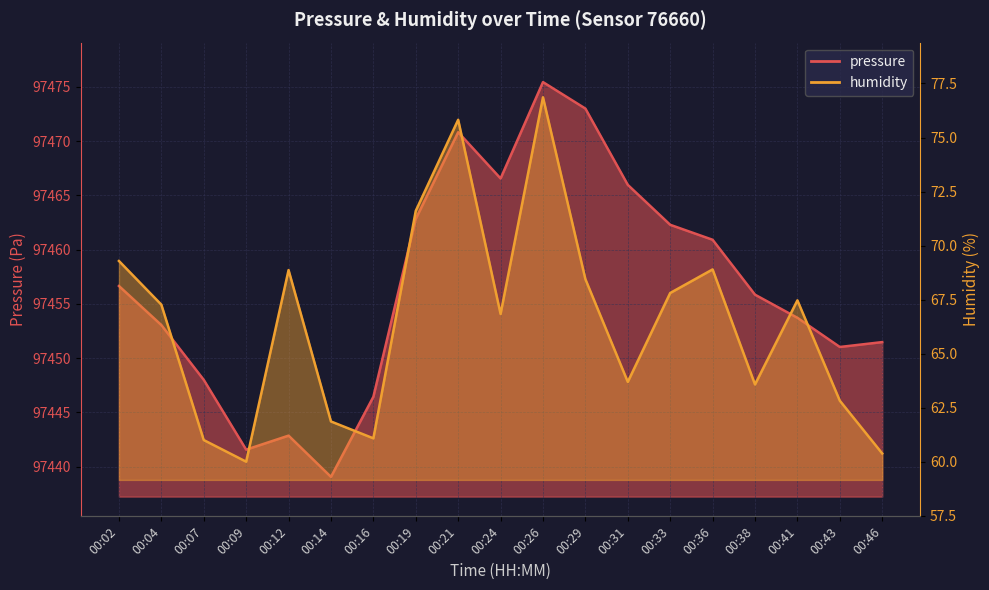

What is the highest value of the humidity series?

76.9